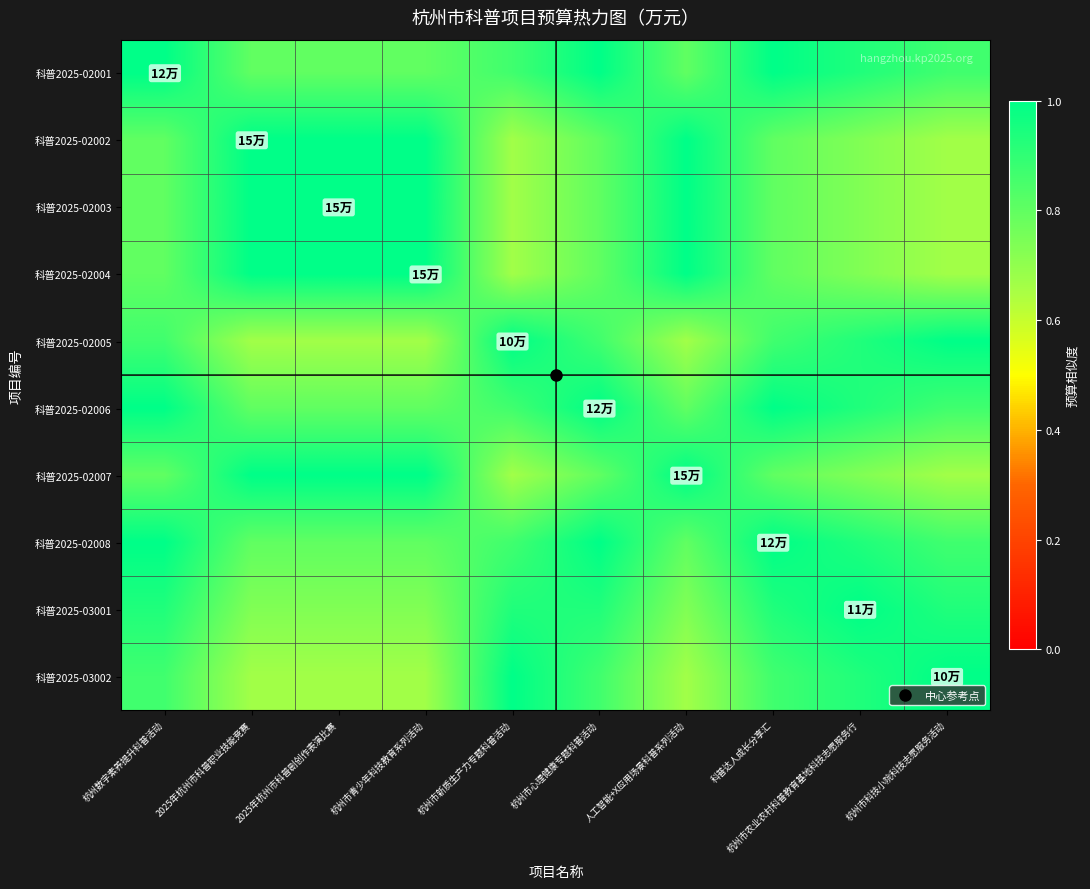

Reading left to right, transcribe all the data shown in this chart.

科普2025-02001: 杭州数字素养提升科普活动=1.0	2025年杭州市科普职业技能竞赛=0.8	2025年杭州市科普剧创作表演比赛=0.8	杭州市青少年科技教育系列活动=0.8	杭州市新质生产力专题科普活动=0.9	杭州市心理健康专题科普活动=1.0	人工智能+X应用场景科普系列活动=0.8	科普达人成长分享汇=1.0	杭州市农业农村科普教育基地科技志愿服务行=0.9	杭州市科技小院科技志愿服务活动=0.9
科普2025-02002: 杭州数字素养提升科普活动=0.8	2025年杭州市科普职业技能竞赛=1.0	2025年杭州市科普剧创作表演比赛=1.0	杭州市青少年科技教育系列活动=1.0	杭州市新质生产力专题科普活动=0.7	杭州市心理健康专题科普活动=0.8	人工智能+X应用场景科普系列活动=1.0	科普达人成长分享汇=0.8	杭州市农业农村科普教育基地科技志愿服务行=0.7	杭州市科技小院科技志愿服务活动=0.7
科普2025-02003: 杭州数字素养提升科普活动=0.8	2025年杭州市科普职业技能竞赛=1.0	2025年杭州市科普剧创作表演比赛=1.0	杭州市青少年科技教育系列活动=1.0	杭州市新质生产力专题科普活动=0.7	杭州市心理健康专题科普活动=0.8	人工智能+X应用场景科普系列活动=1.0	科普达人成长分享汇=0.8	杭州市农业农村科普教育基地科技志愿服务行=0.7	杭州市科技小院科技志愿服务活动=0.7
科普2025-02004: 杭州数字素养提升科普活动=0.8	2025年杭州市科普职业技能竞赛=1.0	2025年杭州市科普剧创作表演比赛=1.0	杭州市青少年科技教育系列活动=1.0	杭州市新质生产力专题科普活动=0.7	杭州市心理健康专题科普活动=0.8	人工智能+X应用场景科普系列活动=1.0	科普达人成长分享汇=0.8	杭州市农业农村科普教育基地科技志愿服务行=0.7	杭州市科技小院科技志愿服务活动=0.7
科普2025-02005: 杭州数字素养提升科普活动=0.9	2025年杭州市科普职业技能竞赛=0.7	2025年杭州市科普剧创作表演比赛=0.7	杭州市青少年科技教育系列活动=0.7	杭州市新质生产力专题科普活动=1.0	杭州市心理健康专题科普活动=0.9	人工智能+X应用场景科普系列活动=0.7	科普达人成长分享汇=0.9	杭州市农业农村科普教育基地科技志愿服务行=0.9	杭州市科技小院科技志愿服务活动=1.0
科普2025-02006: 杭州数字素养提升科普活动=1.0	2025年杭州市科普职业技能竞赛=0.8	2025年杭州市科普剧创作表演比赛=0.8	杭州市青少年科技教育系列活动=0.8	杭州市新质生产力专题科普活动=0.9	杭州市心理健康专题科普活动=1.0	人工智能+X应用场景科普系列活动=0.8	科普达人成长分享汇=1.0	杭州市农业农村科普教育基地科技志愿服务行=0.9	杭州市科技小院科技志愿服务活动=0.9
科普2025-02007: 杭州数字素养提升科普活动=0.8	2025年杭州市科普职业技能竞赛=1.0	2025年杭州市科普剧创作表演比赛=1.0	杭州市青少年科技教育系列活动=1.0	杭州市新质生产力专题科普活动=0.7	杭州市心理健康专题科普活动=0.8	人工智能+X应用场景科普系列活动=1.0	科普达人成长分享汇=0.8	杭州市农业农村科普教育基地科技志愿服务行=0.7	杭州市科技小院科技志愿服务活动=0.7
科普2025-02008: 杭州数字素养提升科普活动=1.0	2025年杭州市科普职业技能竞赛=0.8	2025年杭州市科普剧创作表演比赛=0.8	杭州市青少年科技教育系列活动=0.8	杭州市新质生产力专题科普活动=0.9	杭州市心理健康专题科普活动=1.0	人工智能+X应用场景科普系列活动=0.8	科普达人成长分享汇=1.0	杭州市农业农村科普教育基地科技志愿服务行=0.9	杭州市科技小院科技志愿服务活动=0.9
科普2025-03001: 杭州数字素养提升科普活动=0.9	2025年杭州市科普职业技能竞赛=0.7	2025年杭州市科普剧创作表演比赛=0.7	杭州市青少年科技教育系列活动=0.7	杭州市新质生产力专题科普活动=0.9	杭州市心理健康专题科普活动=0.9	人工智能+X应用场景科普系列活动=0.7	科普达人成长分享汇=0.9	杭州市农业农村科普教育基地科技志愿服务行=1.0	杭州市科技小院科技志愿服务活动=0.9
科普2025-03002: 杭州数字素养提升科普活动=0.9	2025年杭州市科普职业技能竞赛=0.7	2025年杭州市科普剧创作表演比赛=0.7	杭州市青少年科技教育系列活动=0.7	杭州市新质生产力专题科普活动=1.0	杭州市心理健康专题科普活动=0.9	人工智能+X应用场景科普系列活动=0.7	科普达人成长分享汇=0.9	杭州市农业农村科普教育基地科技志愿服务行=0.9	杭州市科技小院科技志愿服务活动=1.0